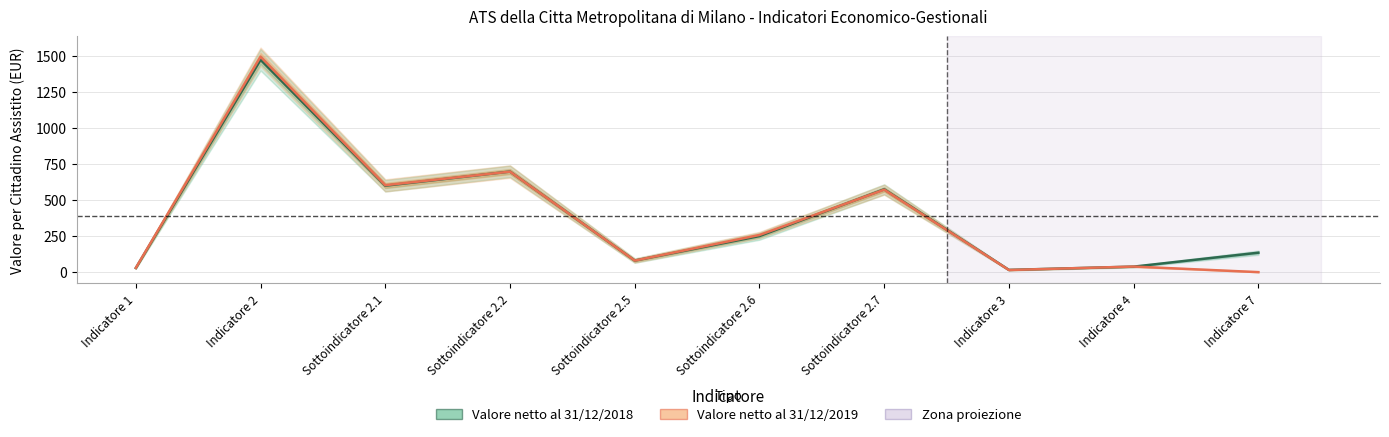

Reading left to right, what are all the values shown in this chart?

Valore netto al 31/12/2018: Indicatore 1=28.7	Indicatore 2=1474.6	Sottoindicatore 2.1=600.3	Sottoindicatore 2.2=698.4	Sottoindicatore 2.5=80.4	Sottoindicatore 2.6=250.4	Sottoindicatore 2.7=575.4	Indicatore 3=15.5	Indicatore 4=38.2	Indicatore 7=135.1
Valore netto al 31/12/2019: Indicatore 1=29.5	Indicatore 2=1496.7	Sottoindicatore 2.1=603.9	Sottoindicatore 2.2=698.0	Sottoindicatore 2.5=80.2	Sottoindicatore 2.6=258.2	Sottoindicatore 2.7=572.7	Indicatore 3=14.8	Indicatore 4=38.7	Indicatore 7=0.0